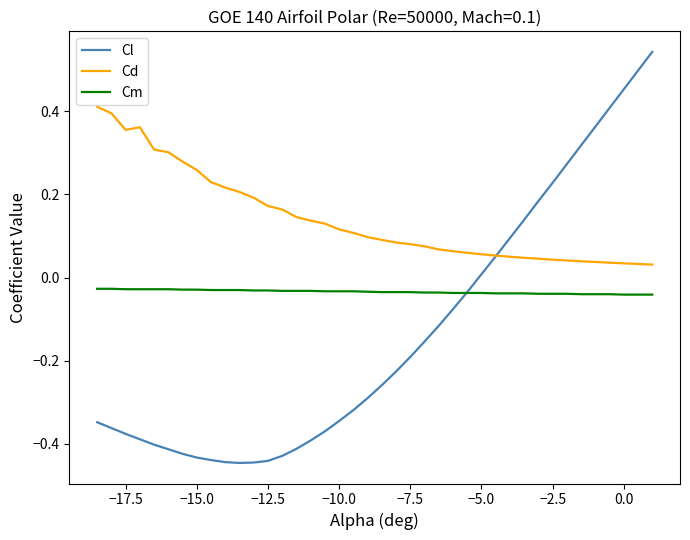

True or false: Cm and Cd cross at least once.

False